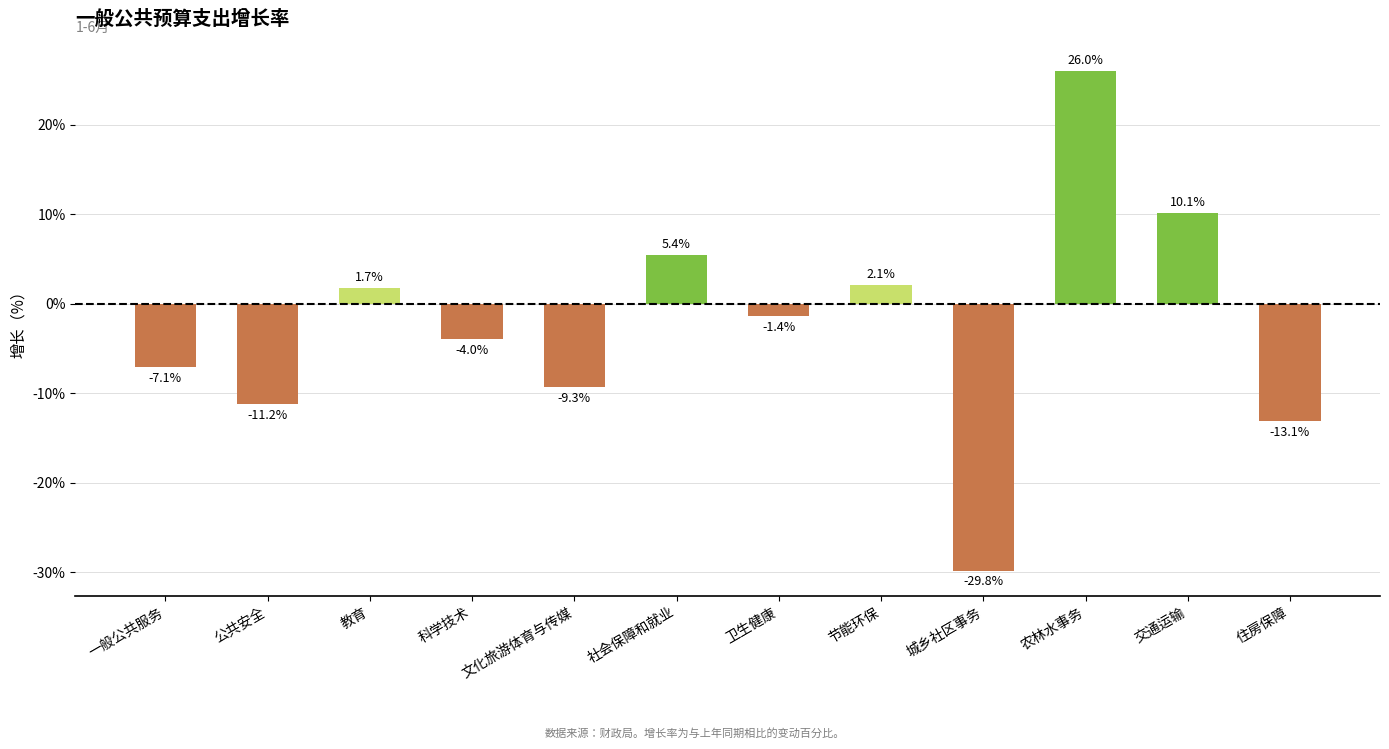

Are the bars horizontal?

No